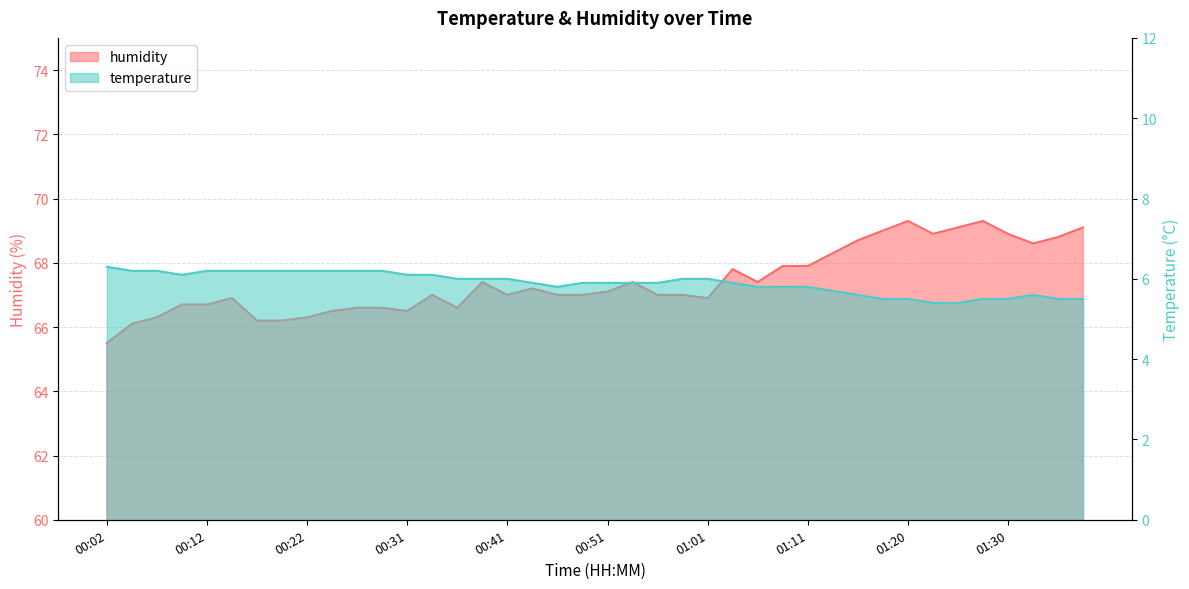

What is the total value across all series at 01:06?

73.2